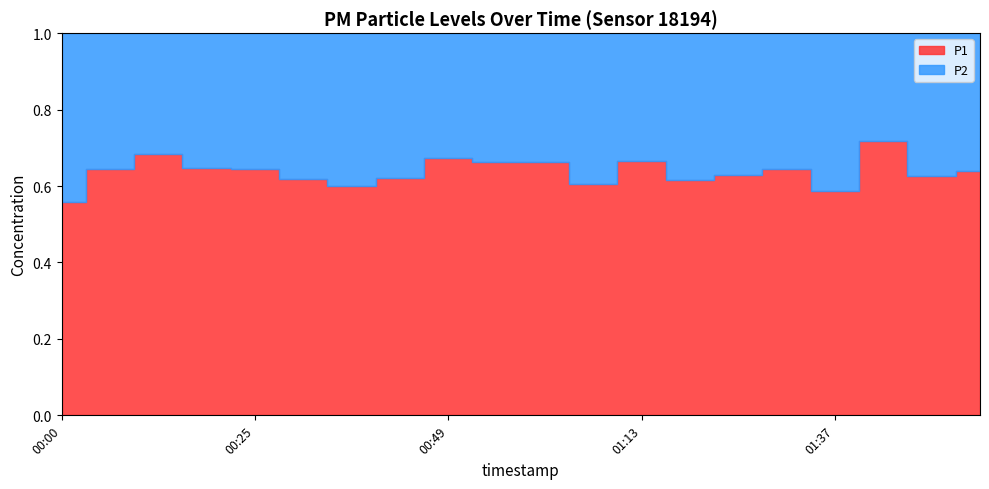

What is the sum of all P2 values?

89.8